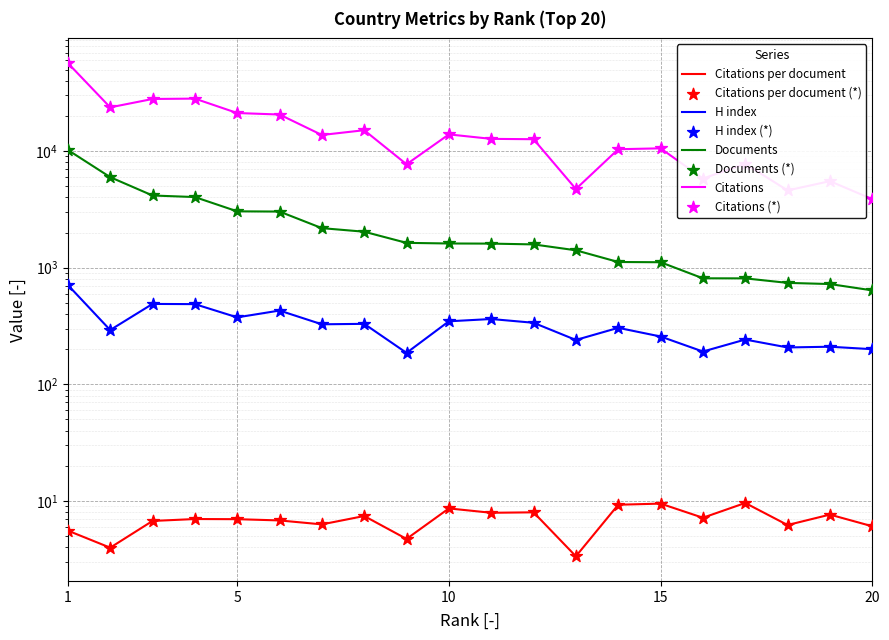

Which series has the widest spread of Y values?

Citations